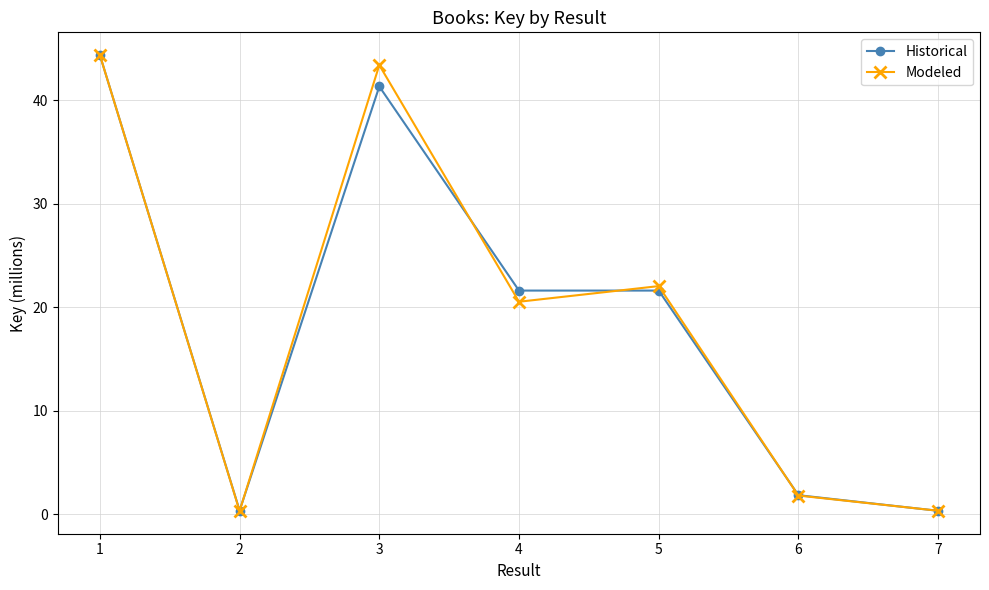

What is the difference between the second highest and minimum values in the Modeled series?

43.1